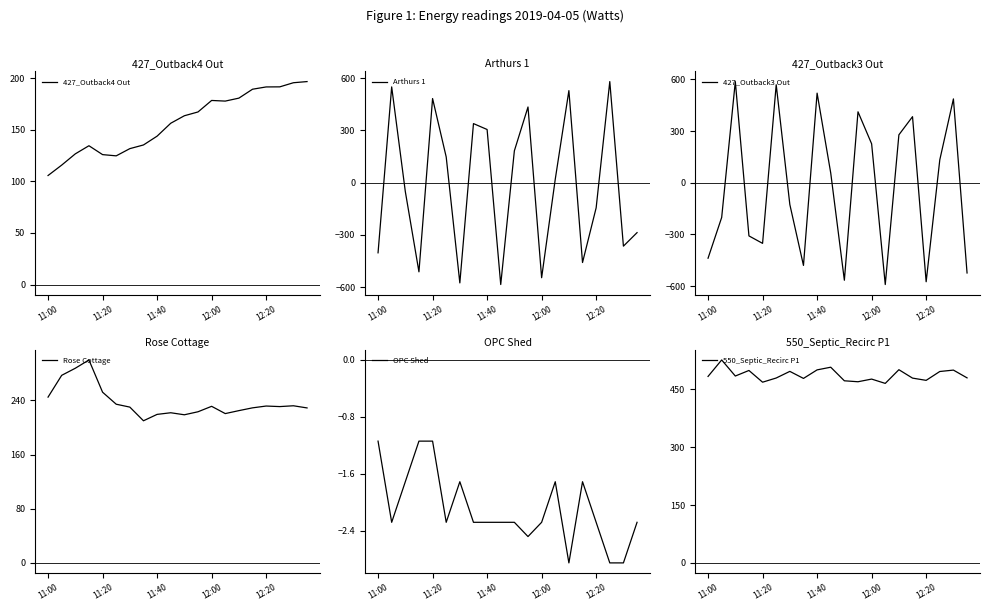

What is the spread (max minus min) of values at 10?

1038.1